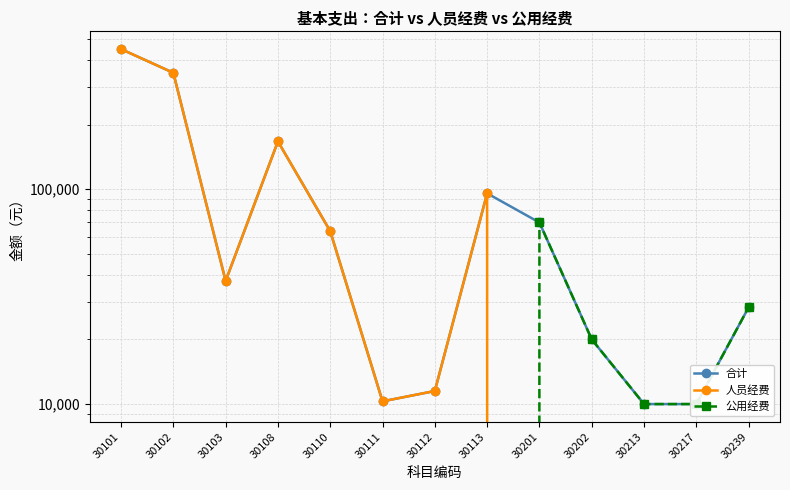

Reading left to right, extract all data points from this chart.

合计: 30101=448968	30102=348180	30103=37414	30108=166913	30110=63772	30111=10296	30112=11504	30113=95658	30201=70000	30202=20000	30213=10000	30217=10000	30239=28200
人员经费: 30101=448968	30102=348180	30103=37414	30108=166913	30110=63772	30111=10296	30112=11504	30113=95658	30201=0	30202=0	30213=0	30217=0	30239=0
公用经费: 30101=0	30102=0	30103=0	30108=0	30110=0	30111=0	30112=0	30113=0	30201=70000	30202=20000	30213=10000	30217=10000	30239=28200